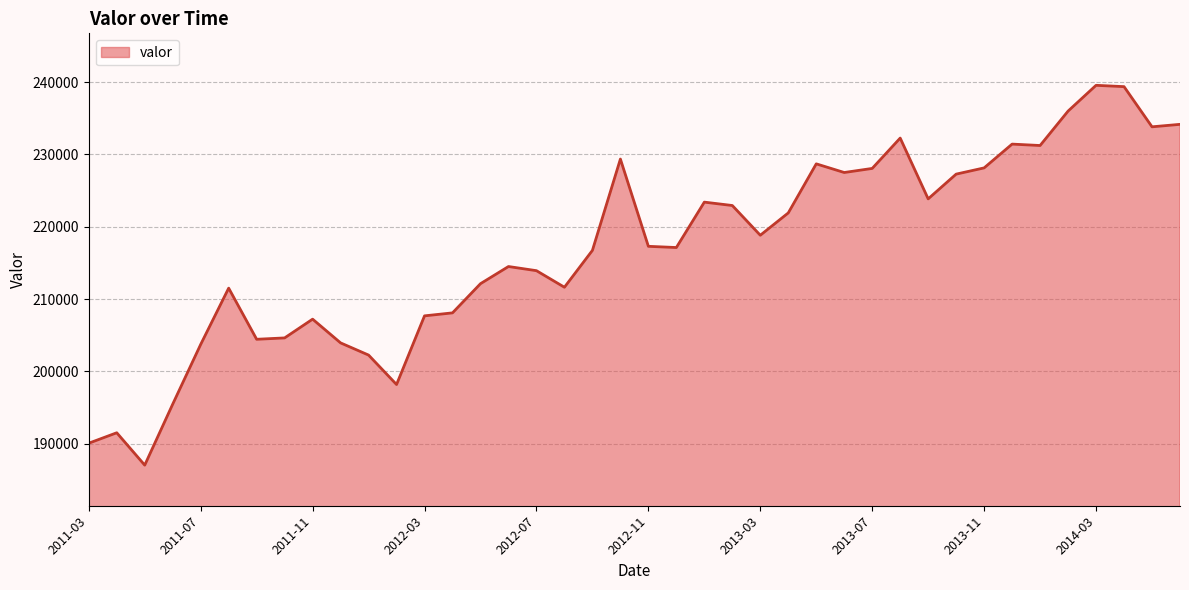

How many distinct data groups are displayed?

1